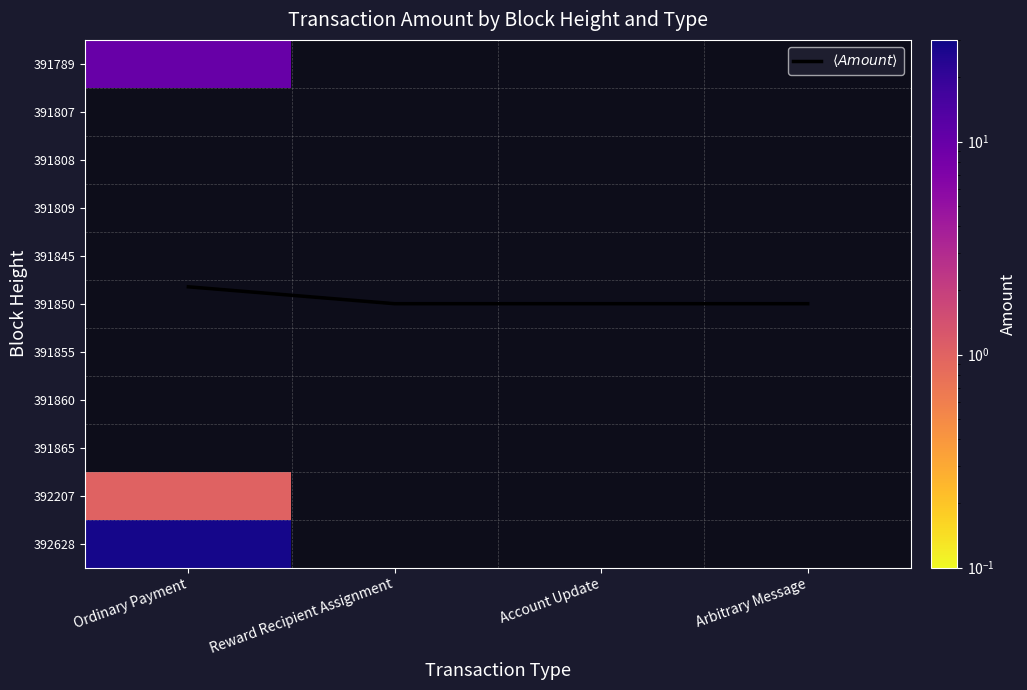

Which series has the widest spread of values?

$\langle Amount \rangle$